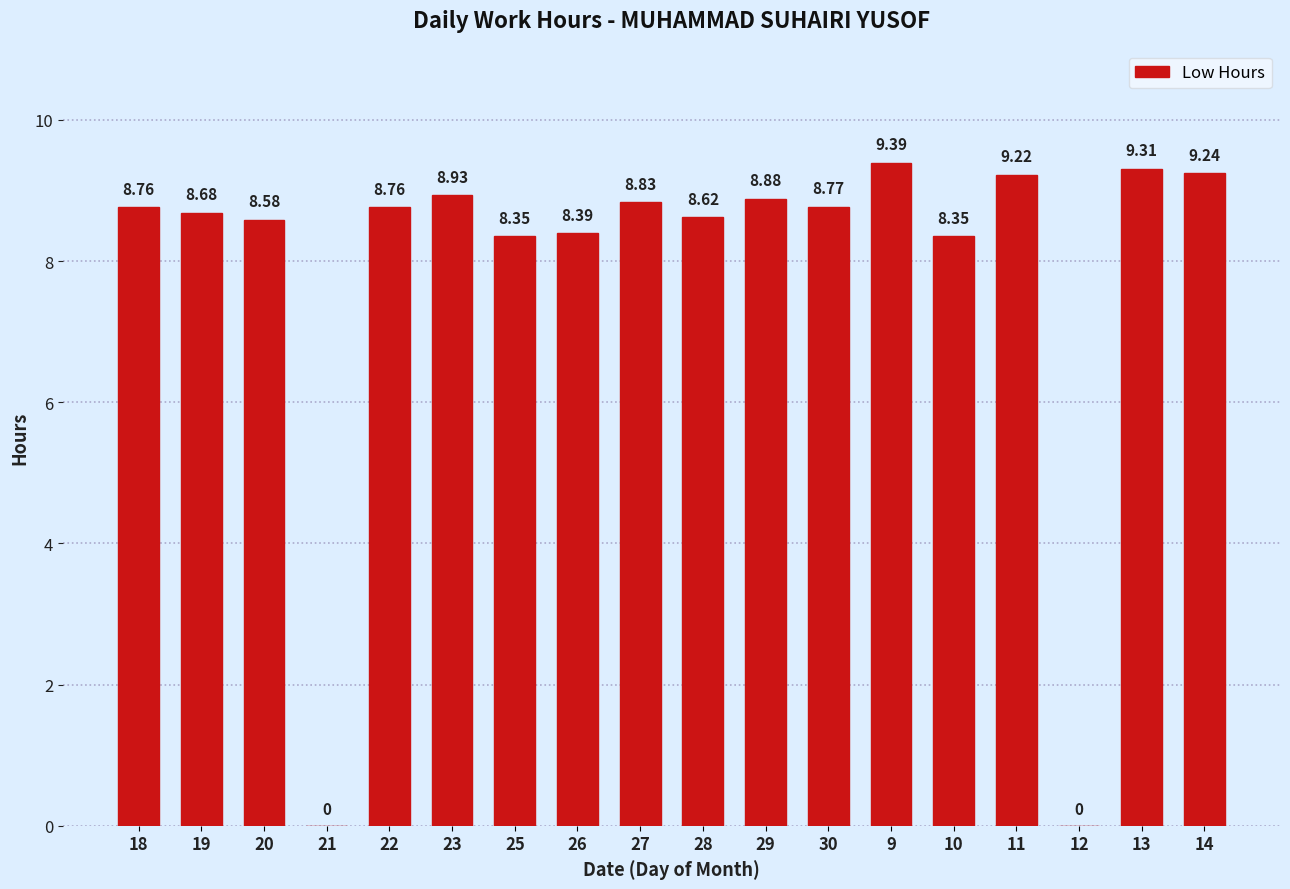

Which has a higher value, 18 or 28?

18